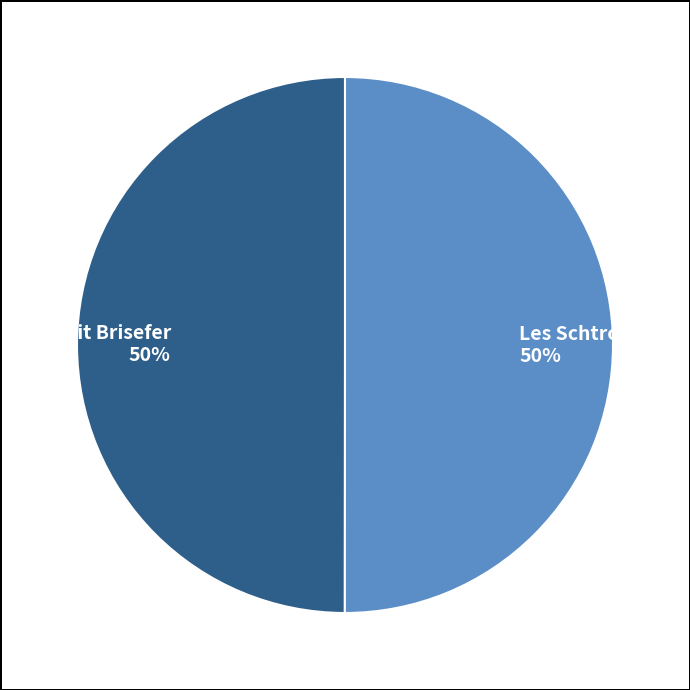

To the nearest percent, what is the combined percentage of Les Schtroumpfs and Benoit Brisefer?

100%